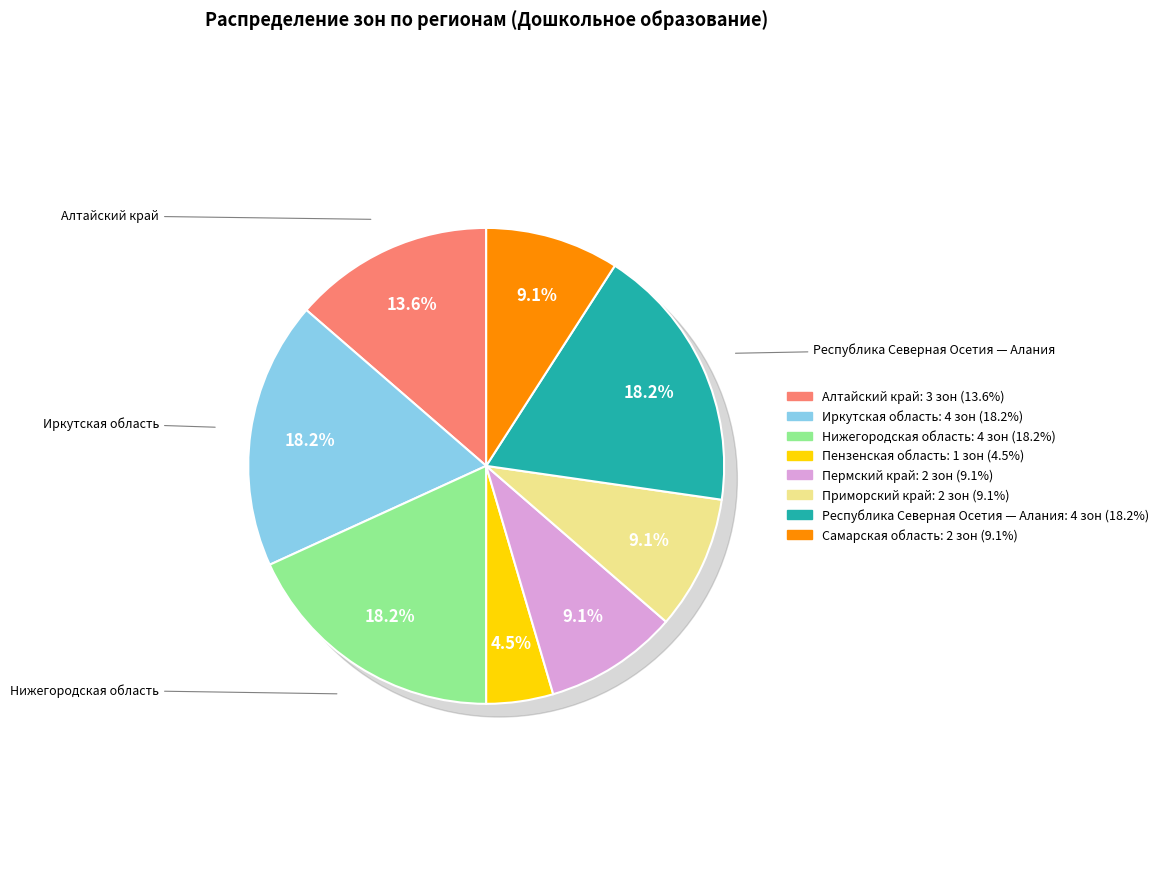

What percentage is the Республика Северная Осетия — Алания slice, to the nearest percent?

18%